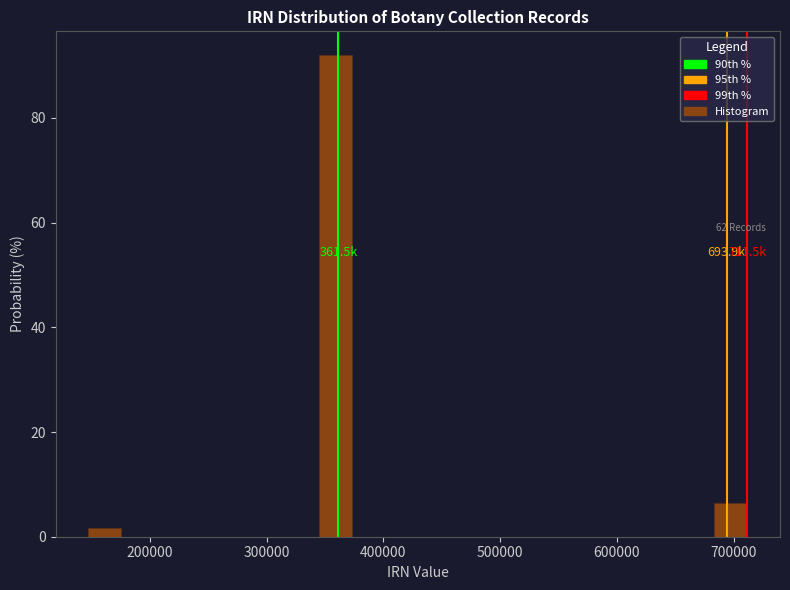

Read against the x-axis, roughly where is the centre of the tallest bar?

360000